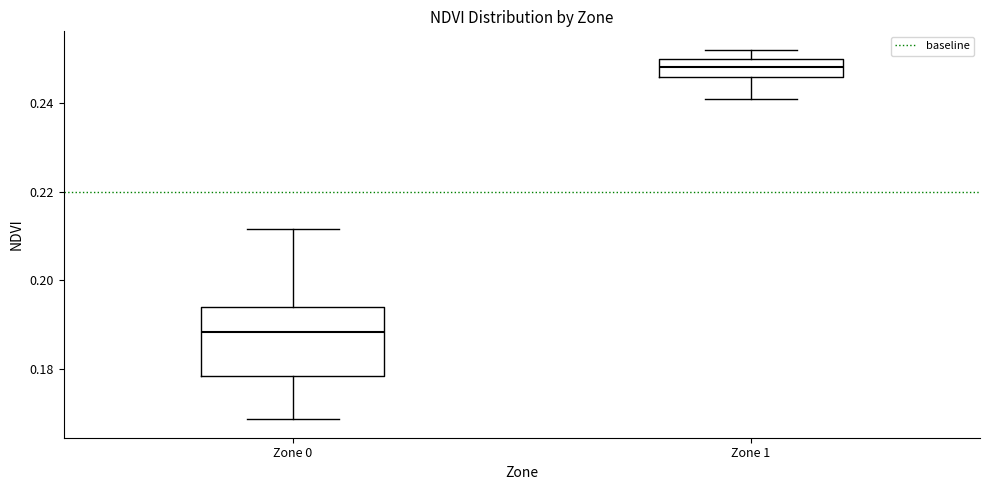

Where is the upper edge of the box for Zone 1 on the y-axis? The values are not printed on the chart, so give them approximately, as read against the axis.

0.250